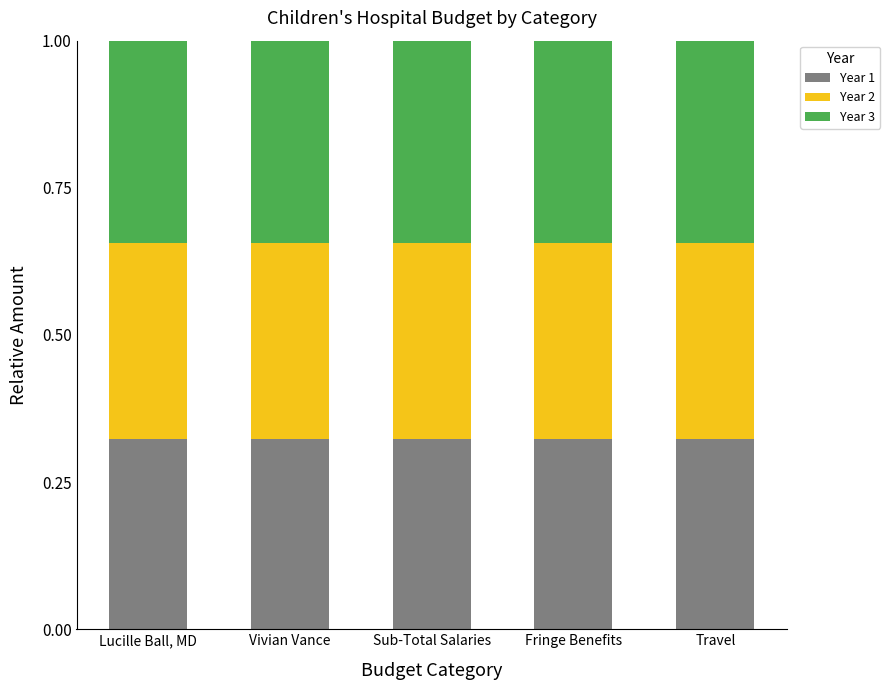

Count the Year 1 values in the range 0 to 1.

5